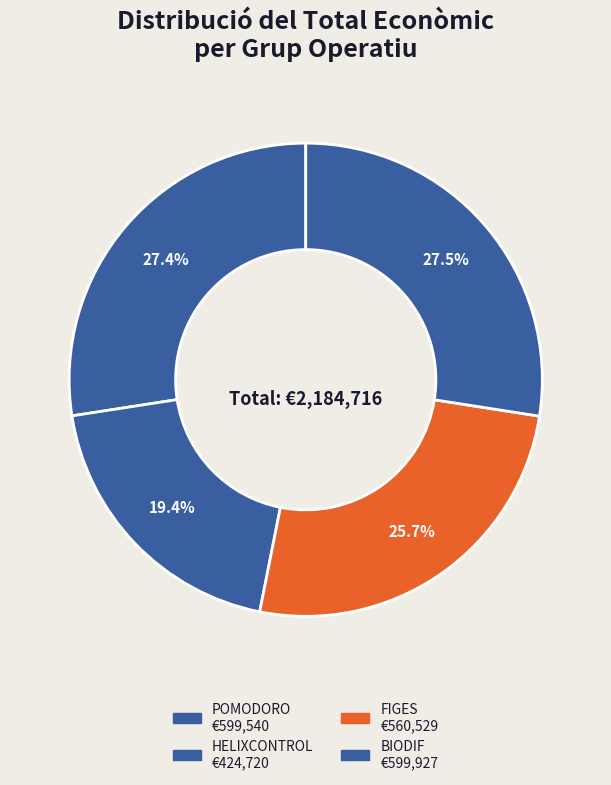

How many slices are in this pie chart?

4